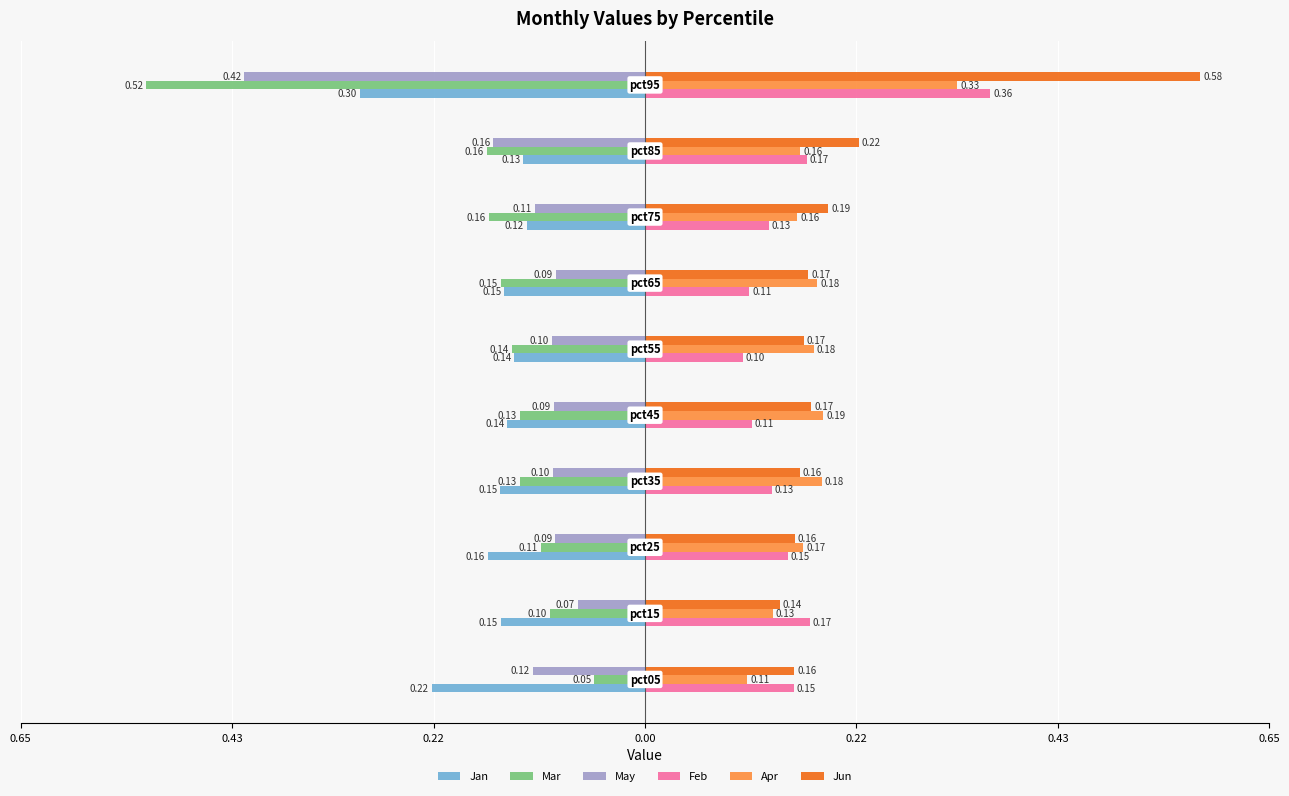

Which series has the largest range (max minus min)?

Mar